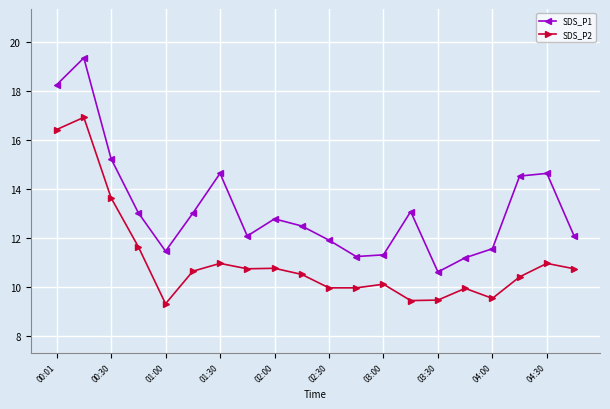

What is the average value of the SDS_P2 series?

11.1